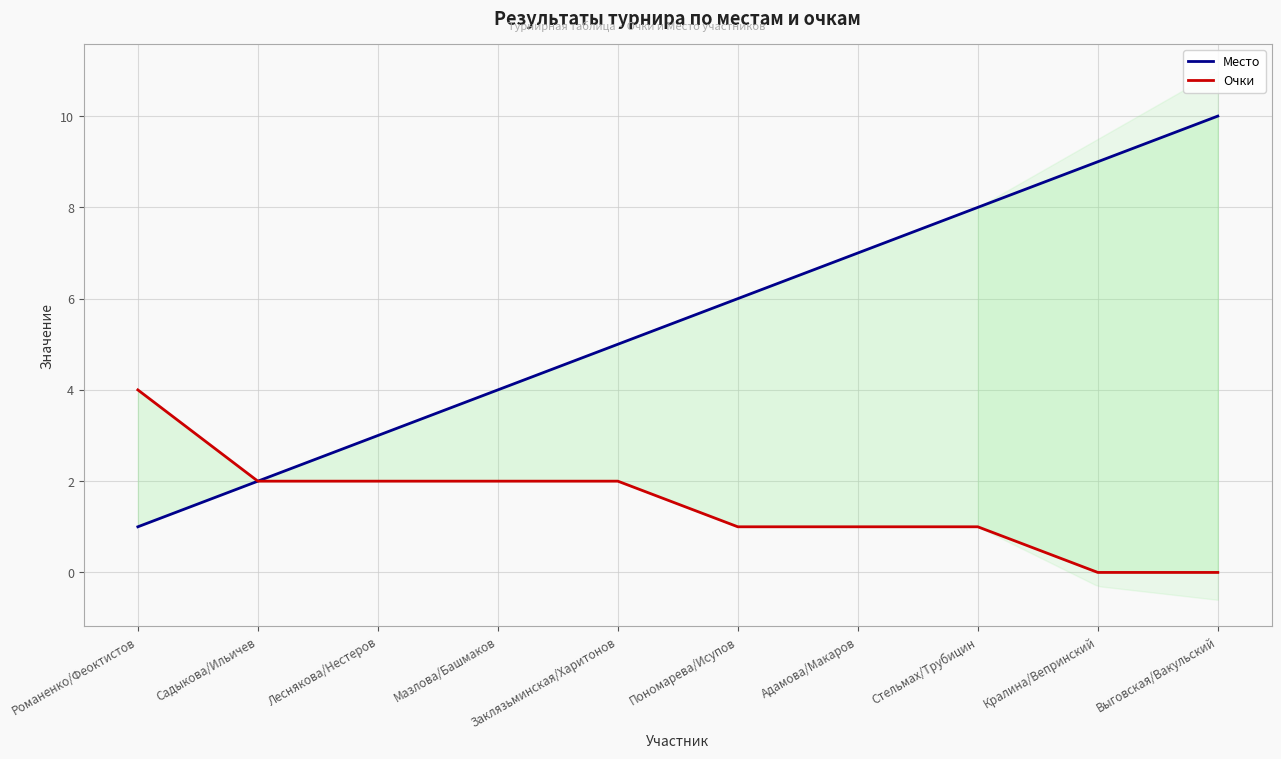

Is the value of Очки at Романенко/Феоктистов greater than the value of Место at Пономарева/Исупов?

No